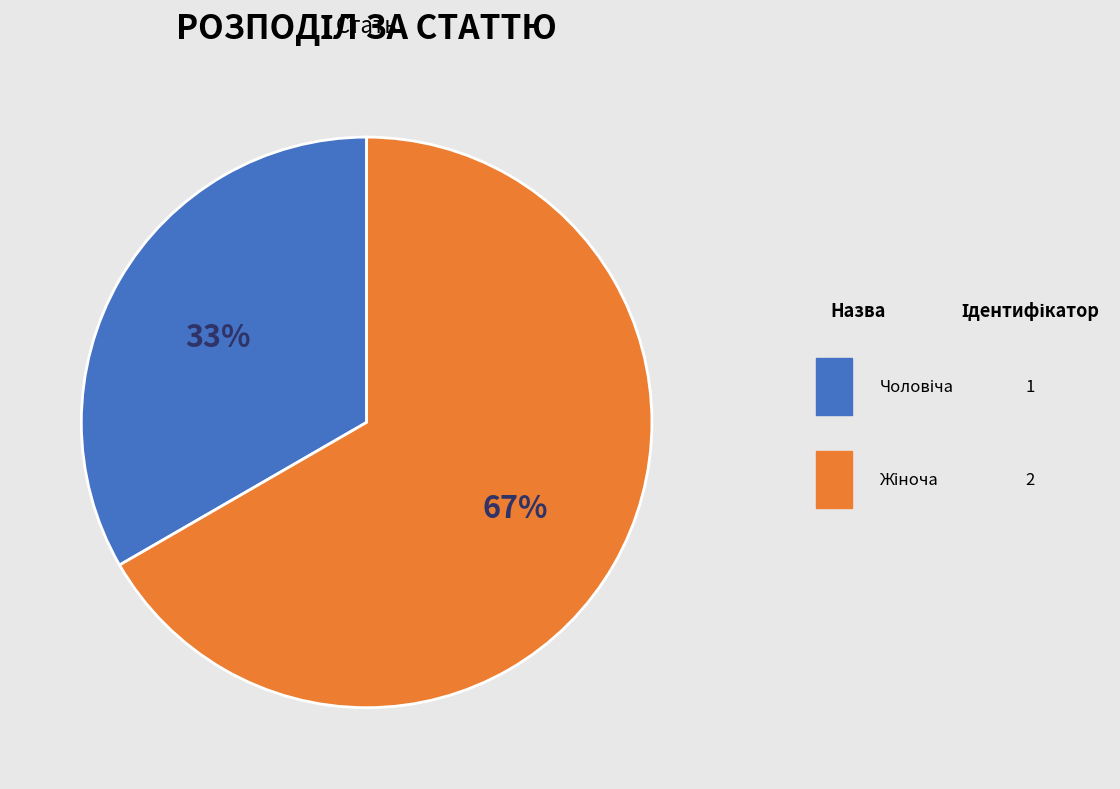

What percentage is NOT represented by Жіноча?

33.3%